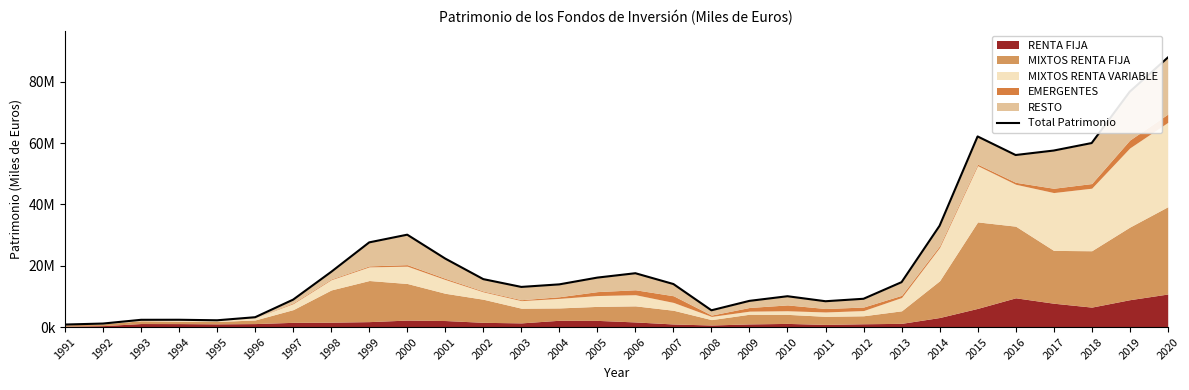

How many data points does each series have?

30